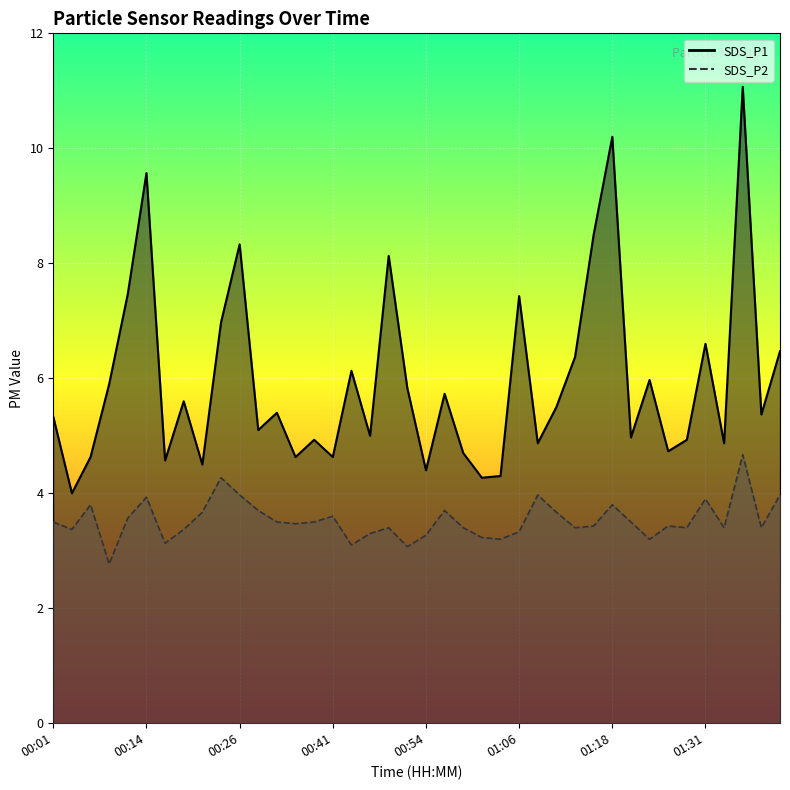

At which category does the chart reach its minimum across all series?

00:09